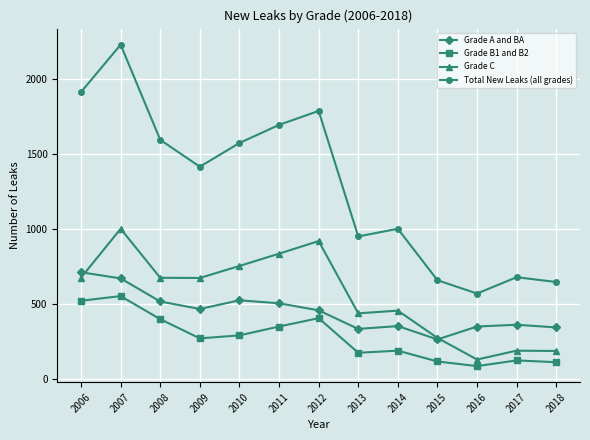

What is the greatest value displayed?

2232